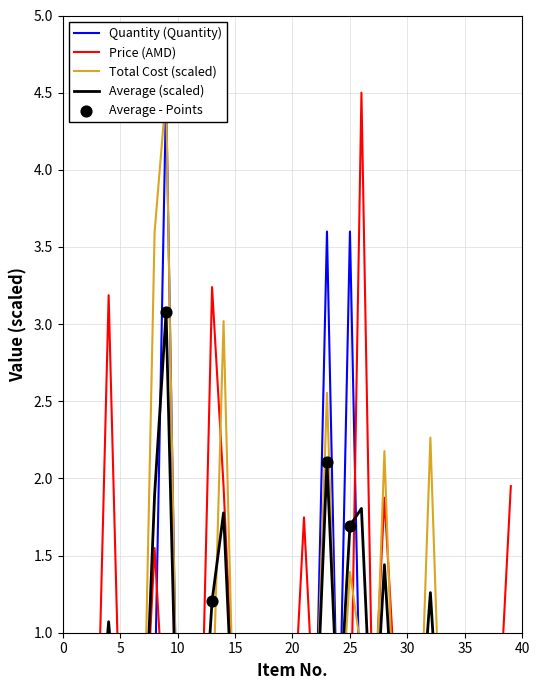

Which series has the widest spread of Y values?

Quantity (Quantity)